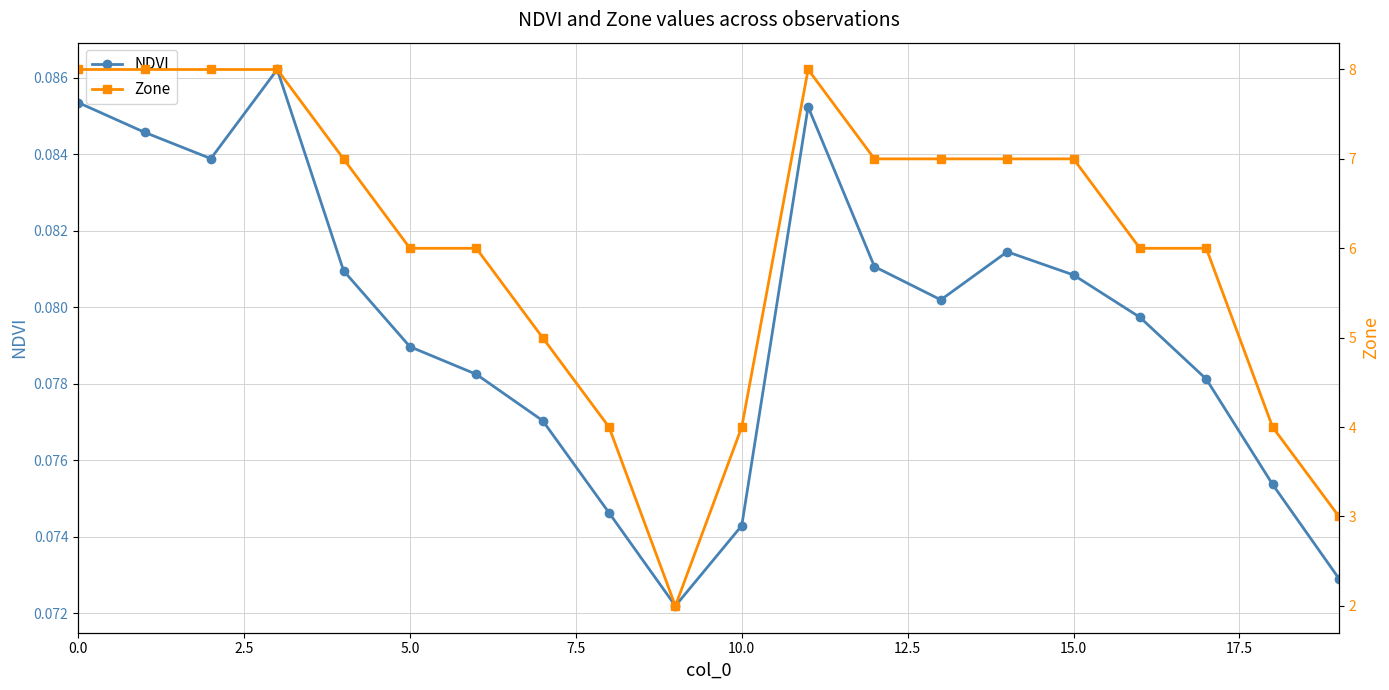

How many NDVI values are between 0 and 1?

20